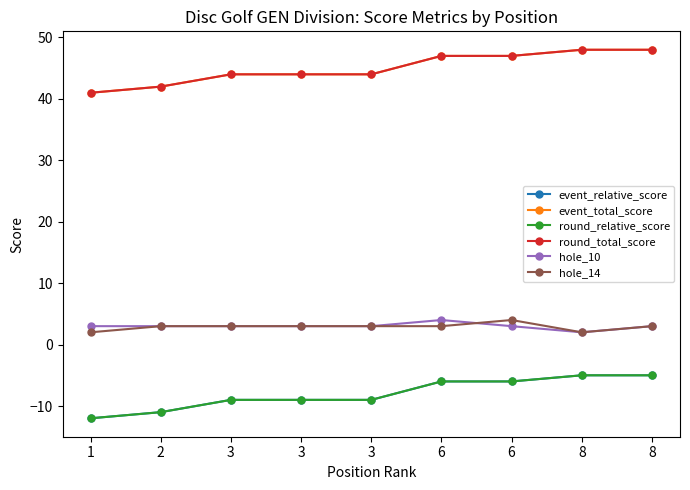

Reading left to right, what are all the values shown in this chart?

event_relative_score: 1=-12	2=-11	3=-9	3=-9	3=-9	6=-6	6=-6	8=-5	8=-5
event_total_score: 1=41	2=42	3=44	3=44	3=44	6=47	6=47	8=48	8=48
round_relative_score: 1=-12	2=-11	3=-9	3=-9	3=-9	6=-6	6=-6	8=-5	8=-5
round_total_score: 1=41	2=42	3=44	3=44	3=44	6=47	6=47	8=48	8=48
hole_10: 1=3	2=3	3=3	3=3	3=3	6=4	6=3	8=2	8=3
hole_14: 1=2	2=3	3=3	3=3	3=3	6=3	6=4	8=2	8=3